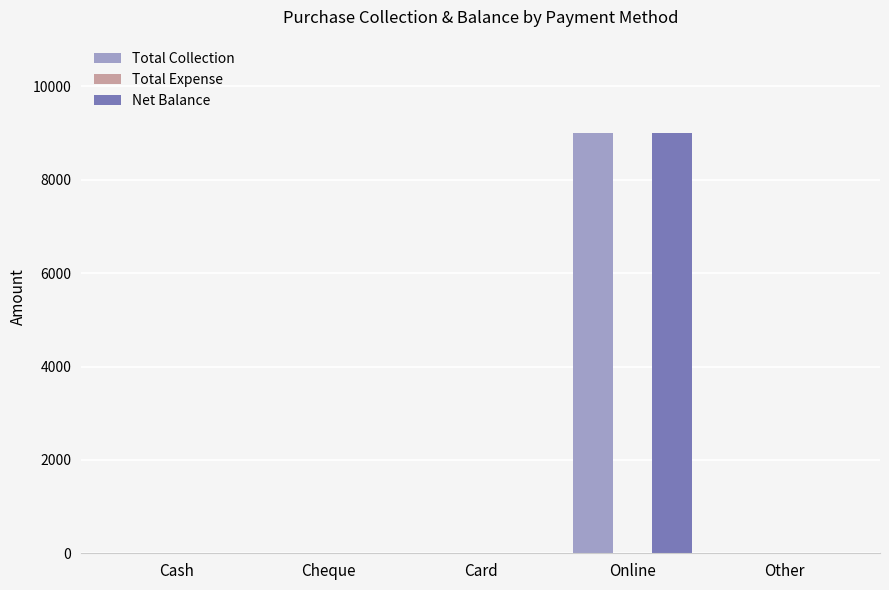

Is it true that Total Collection equals 0 at Card?

True